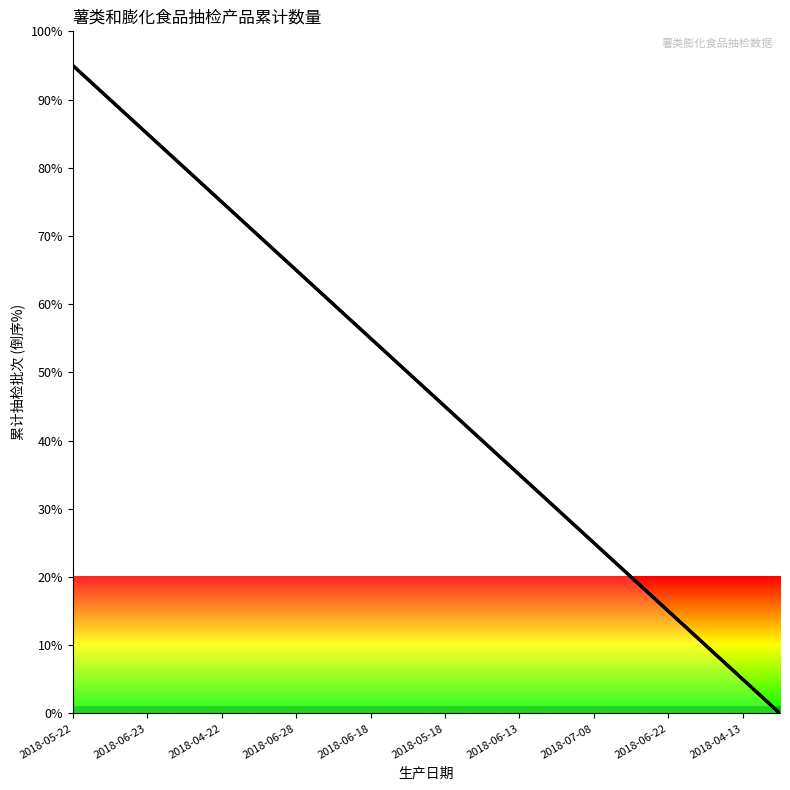

What is the change in value from 11 to 19?

-40.0